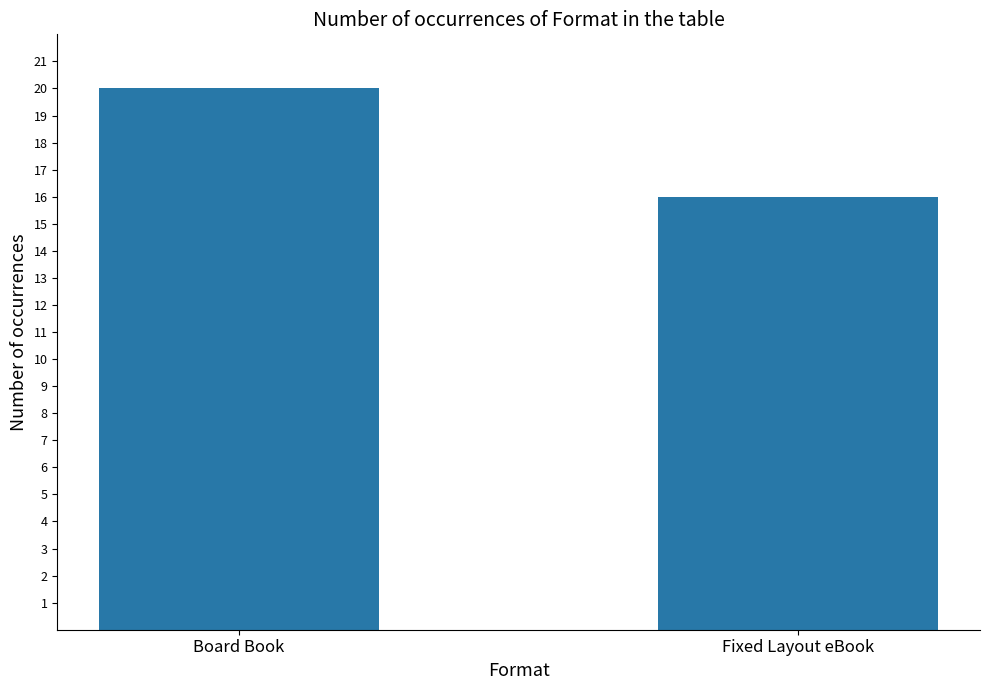

What is the sum of all values?

36